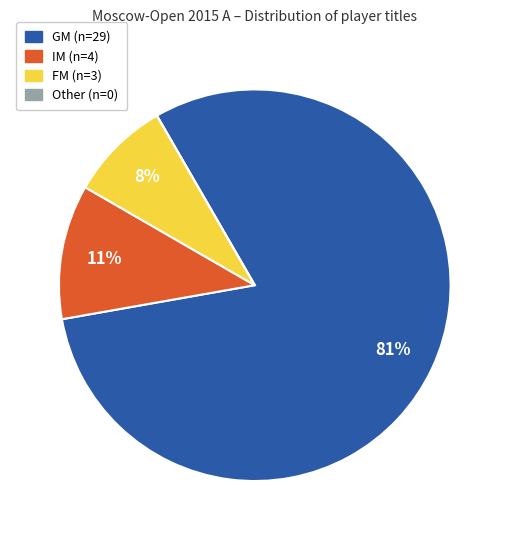

Does any single category account for the majority?

Yes